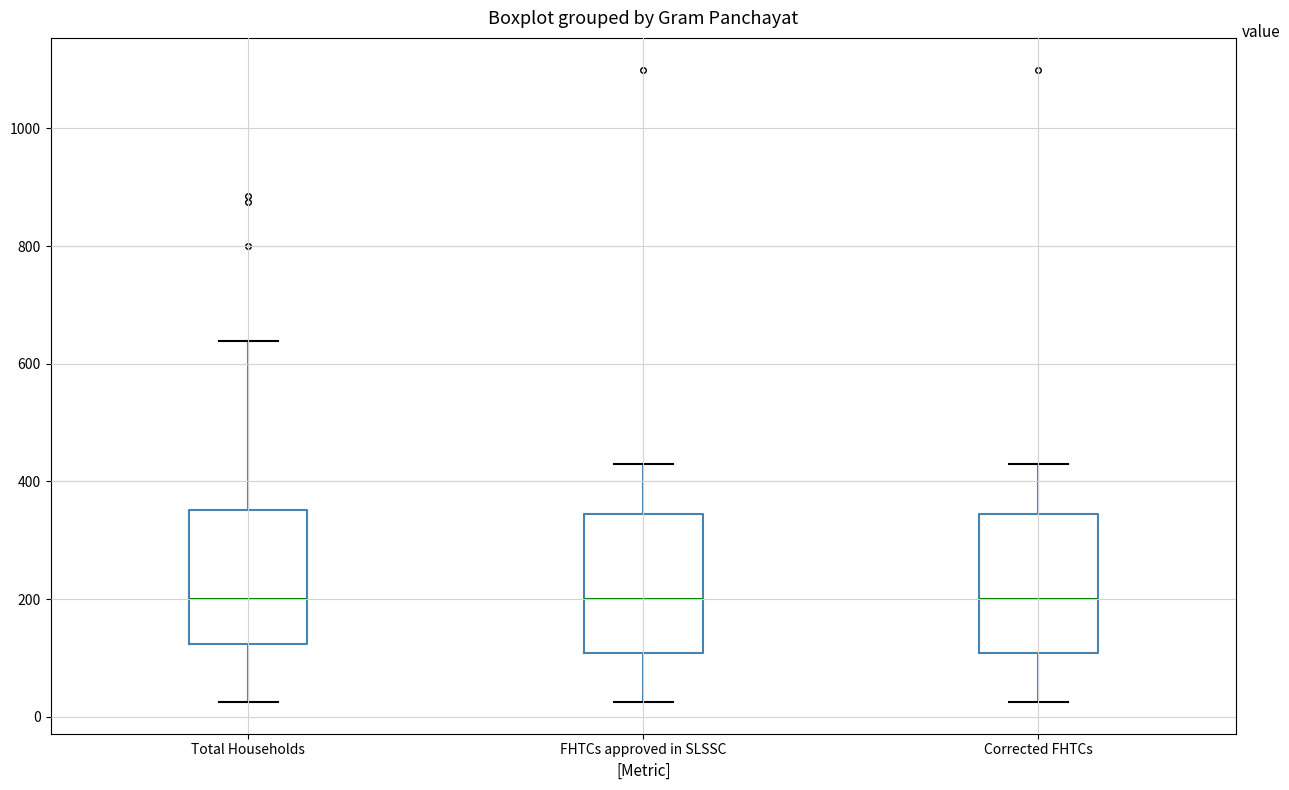

Where is the upper edge of the box for Corrected FHTCs on the y-axis? The values are not printed on the chart, so give them approximately, as read against the axis.

340